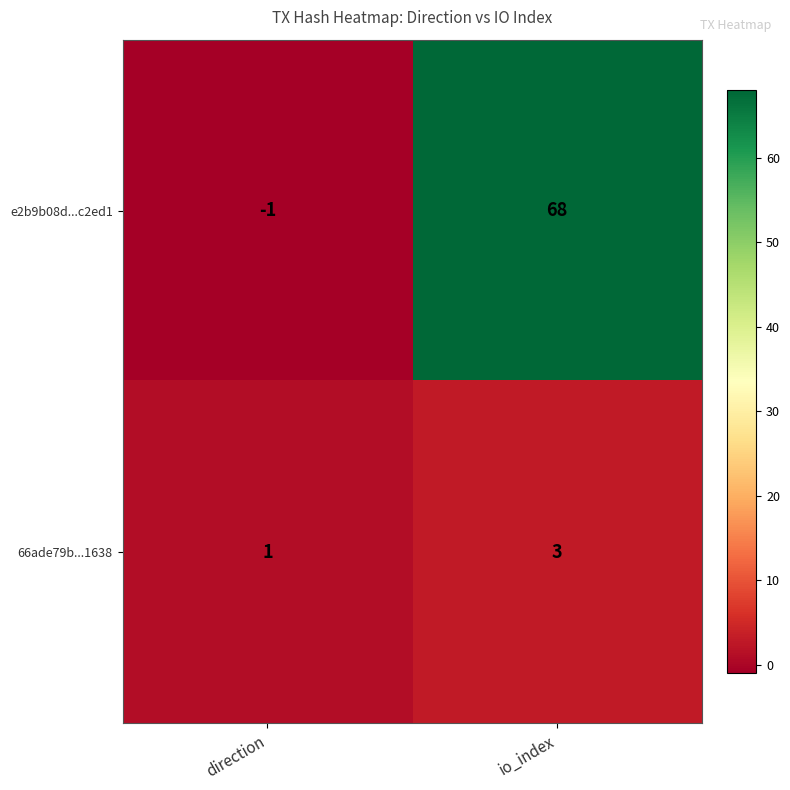

Which series has the largest total across all categories?

e2b9b08d...c2ed1